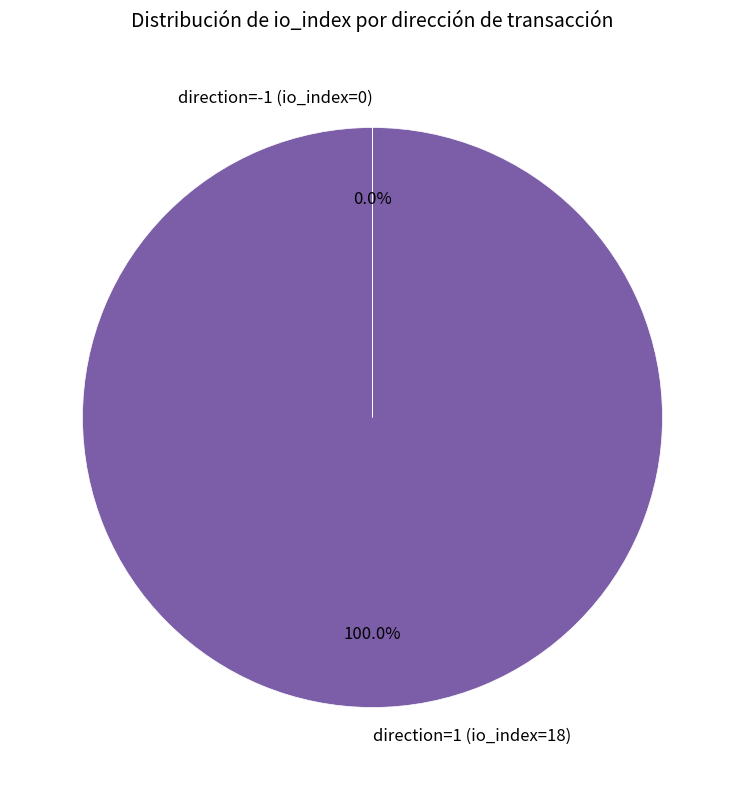

Is it true that direction=1 (io_index=18) is 100% of the pie?

True